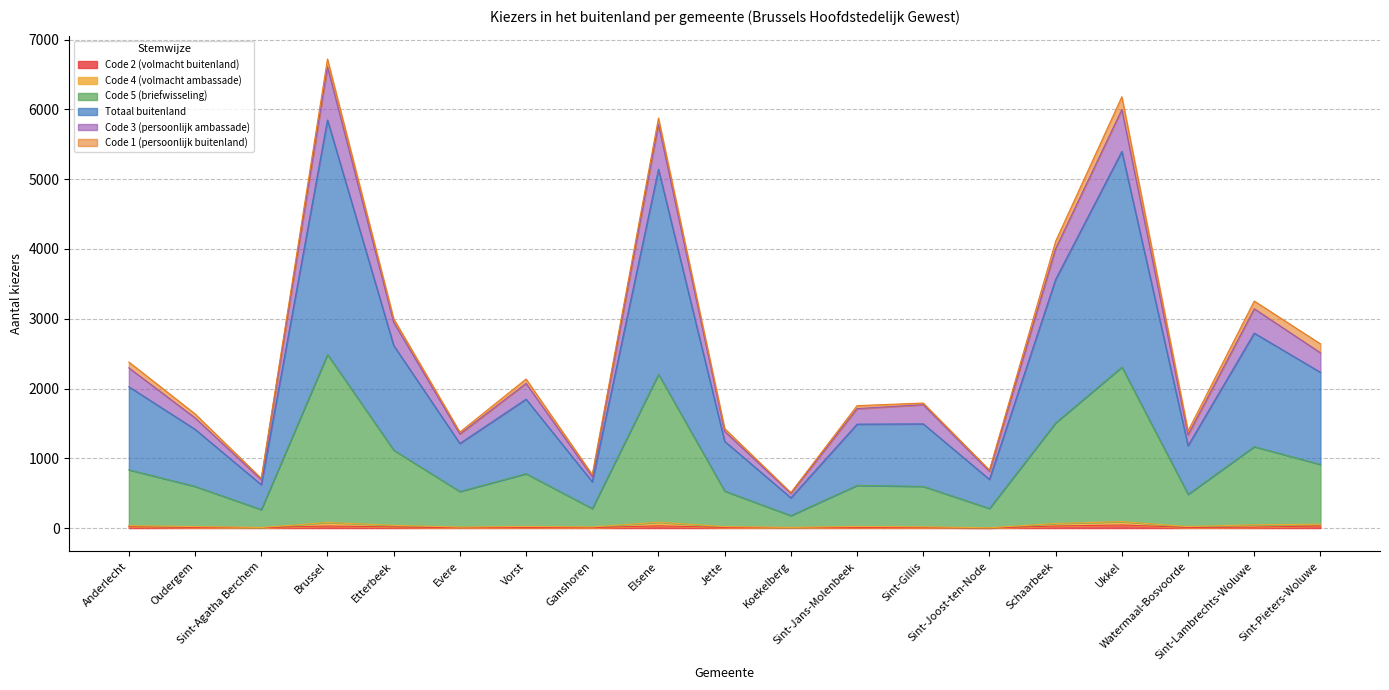

True or false: Code 5 (briefwisseling) and Totaal buitenland intersect in this chart.

False